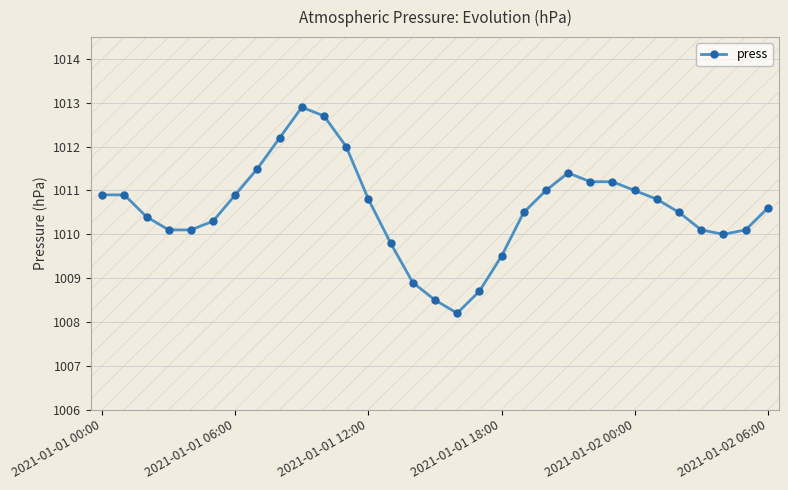

Count the number of categories in the chart.

31